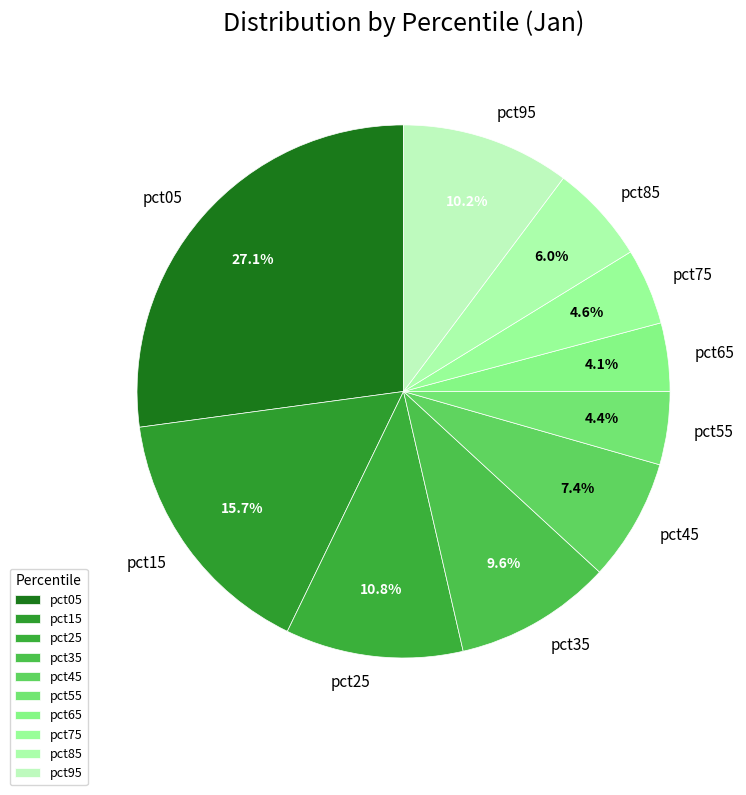

Does pct65 account for over 50% of the chart?

No